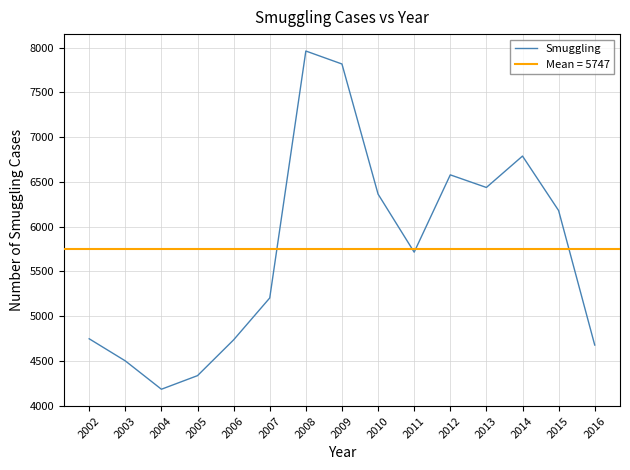

True or false: the data shows 9158 at 2013.

False